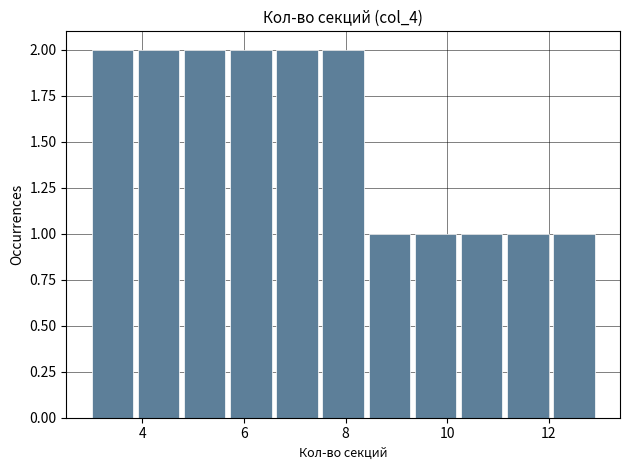

Reading left to right, list every bar in this chart as the range it spans on the x-axis followed by its height. Neither the bar edges nor the heights are printed on the chart, so give them approximately, as read against the axes.

3.0 to 4.0: 2
4.0 to 4.8: 2
4.8 to 5.8: 2
5.8 to 6.6: 2
6.6 to 7.6: 2
7.6 to 8.4: 2
8.4 to 9.4: 1
9.4 to 10.2: 1
10.2 to 11.2: 1
11.2 to 12.0: 1
12.0 to 13.0: 1